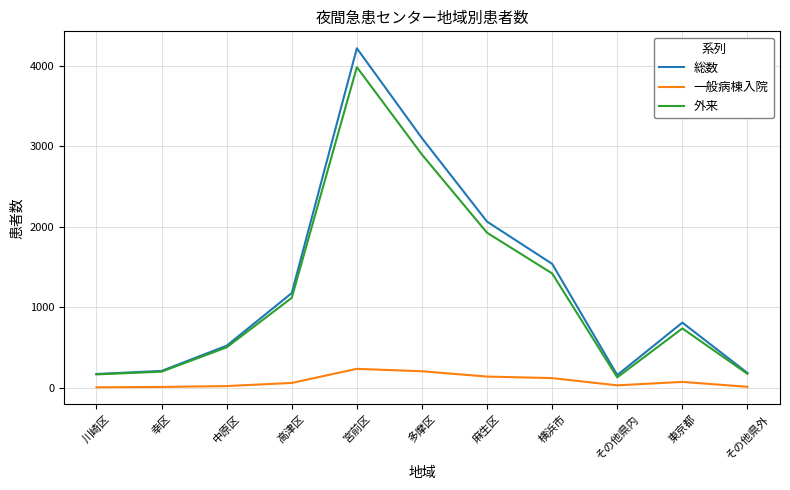

Read the 外来 value at 麻生区, to the nearest 50.

1900